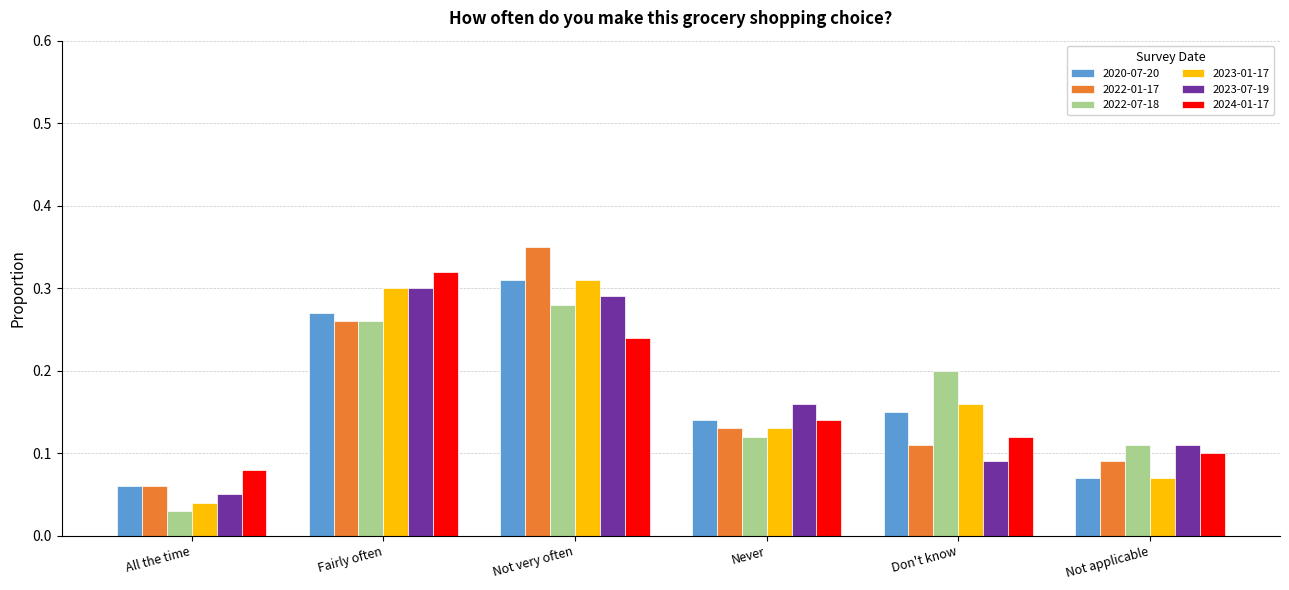

What is the sum of all 2022-07-18 values?

1.0